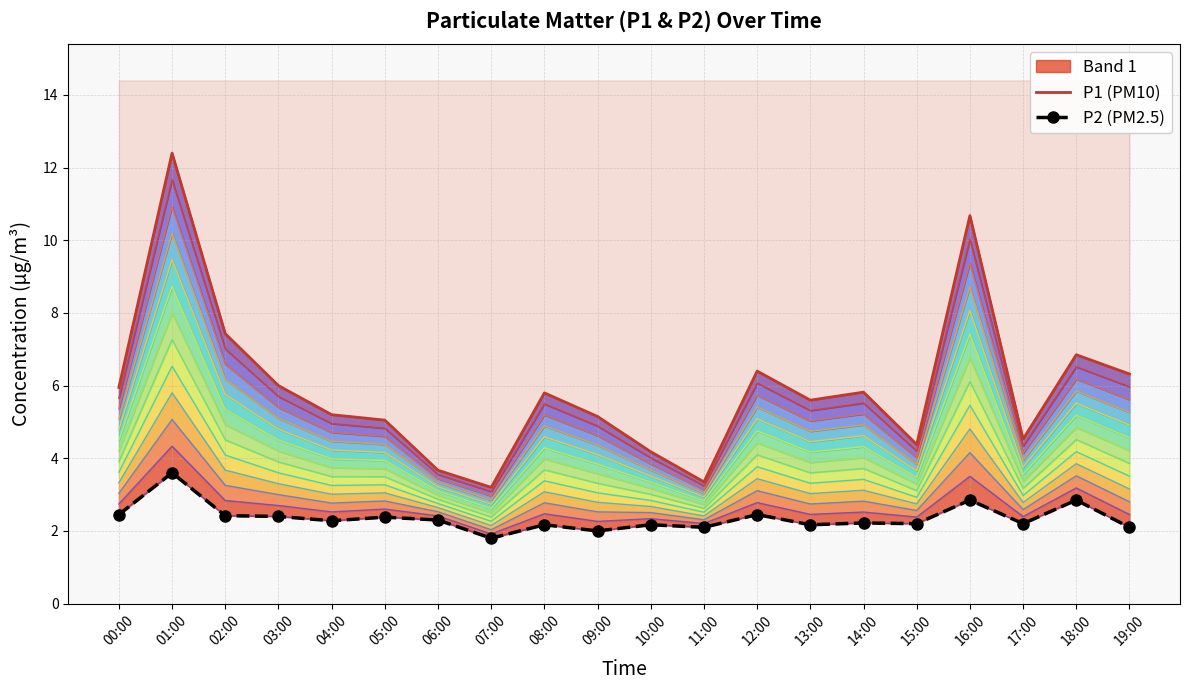

Rank the series at 00:00 from lowest to highest value.

P2 (PM2.5), P1 (PM10)